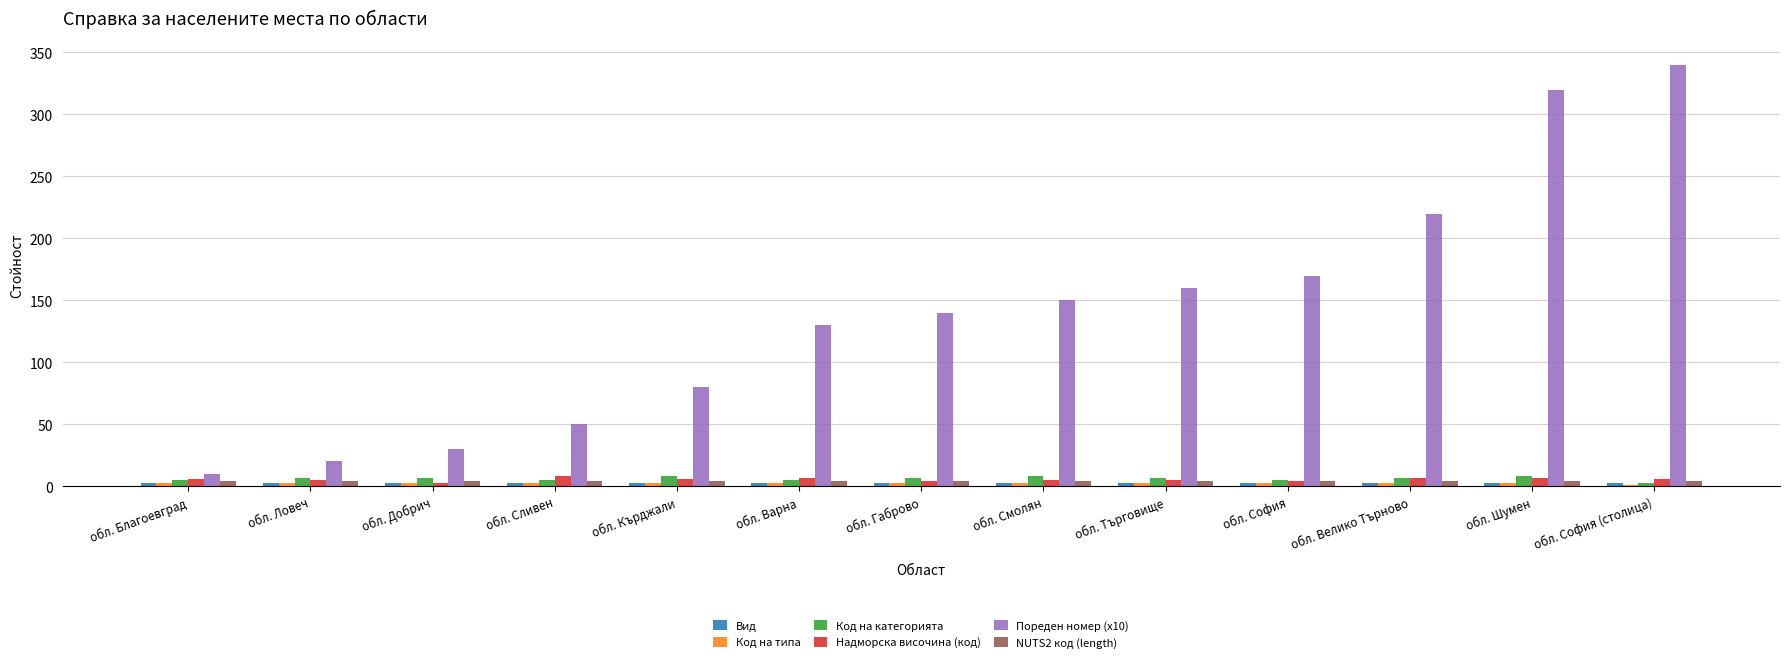

True or false: Пореден номер (x10) has a value of 232 at обл. Варна.

False